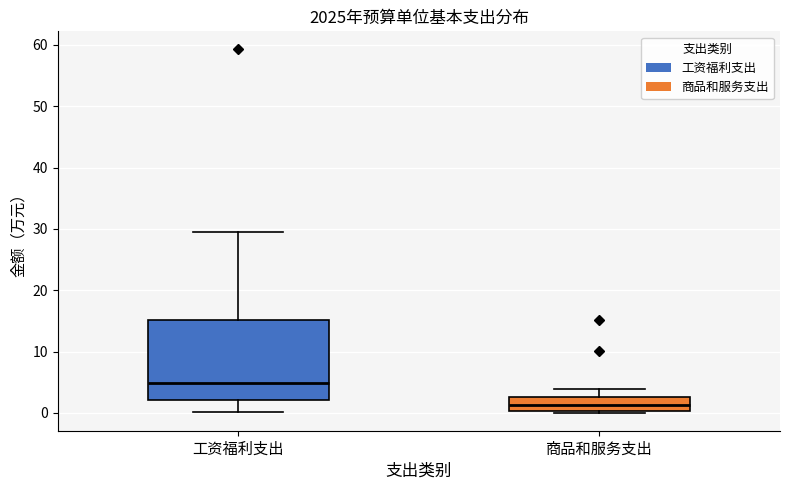

Where is the lower edge of the box for 工资福利支出 on the y-axis? The values are not printed on the chart, so give them approximately, as read against the axis.

2